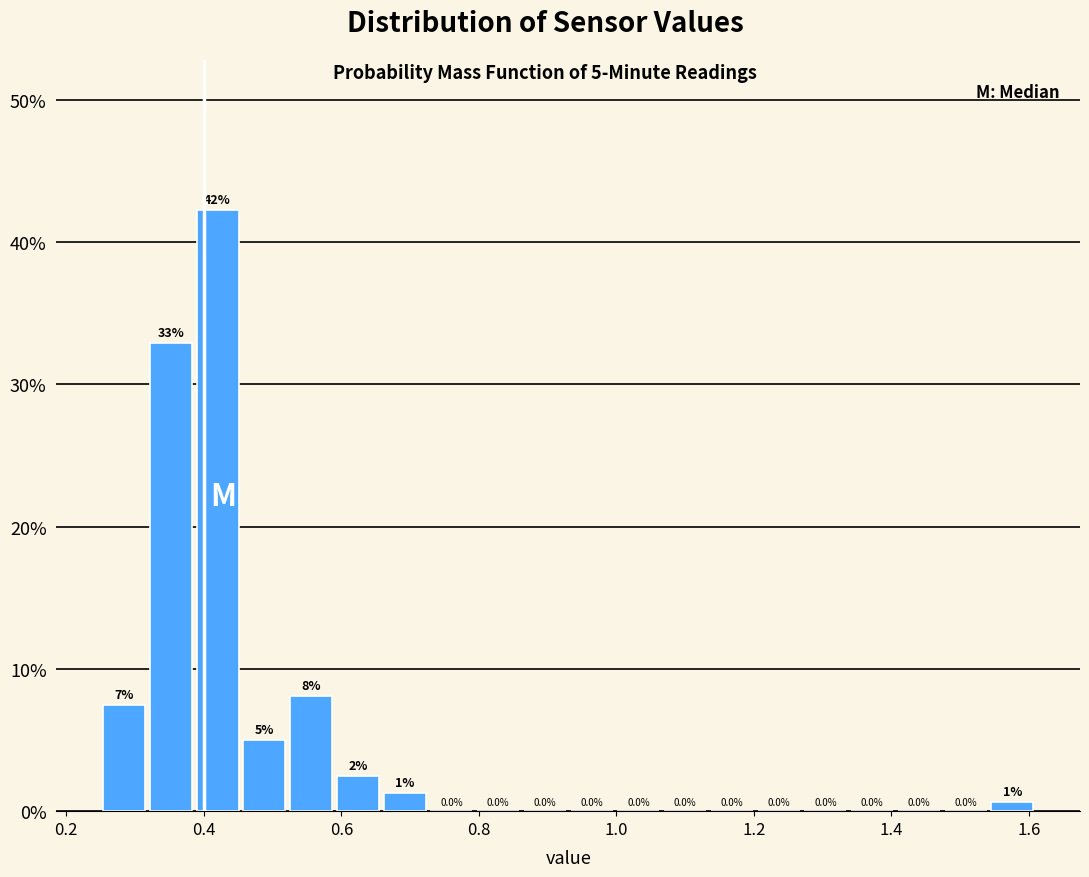

Read against the x-axis, roughly where is the centre of the tallest bar?

0.42